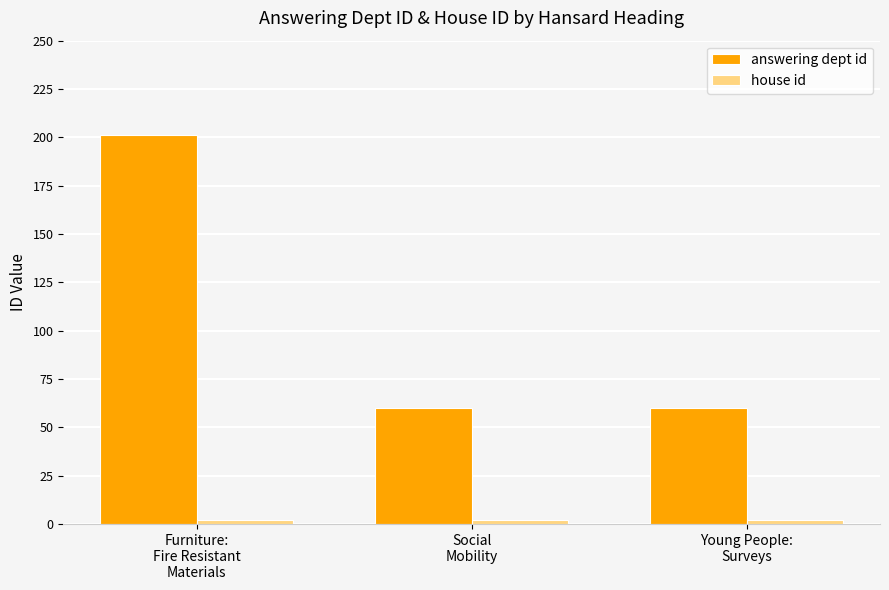

Count the answering dept id values in the range 60 to 201.

3